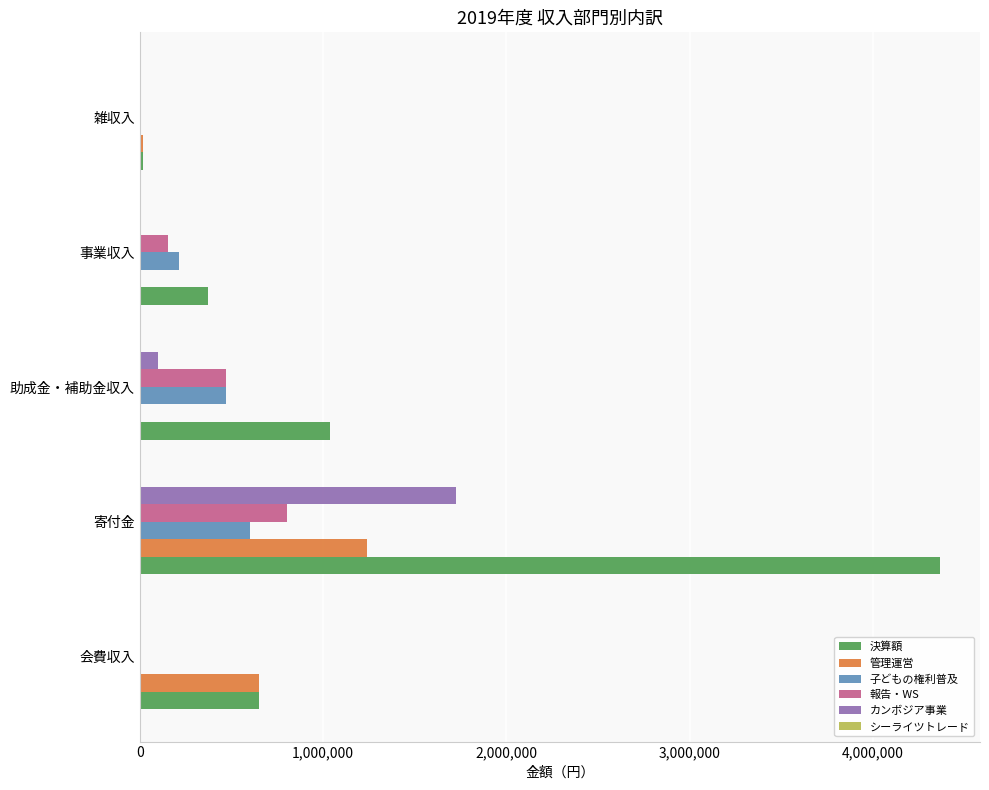

What is the greatest value displayed?

4364969